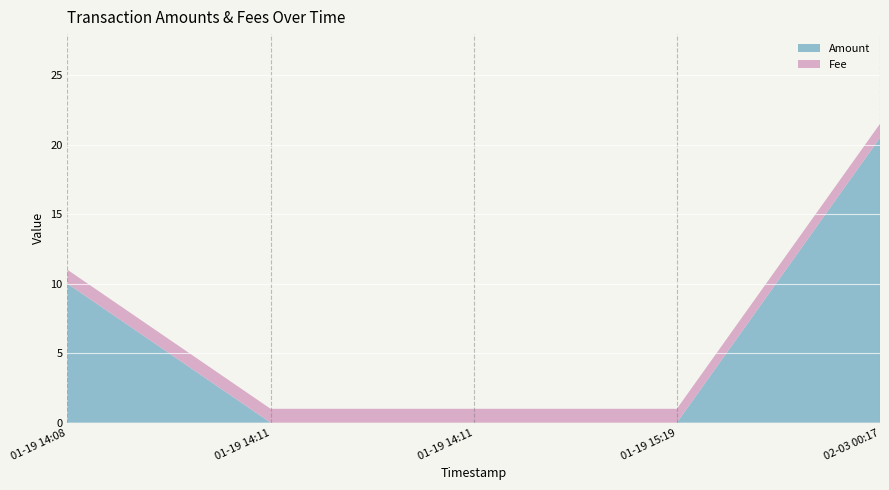

Reading left to right, extract all data points from this chart.

Amount: 10.0	0.0	0.0	0.0	20.5
Fee: 1.0	1.0	1.0	1.0	1.0
Height (scaled): 449143.0	449144.0	449144.0	449162.0	454301.0